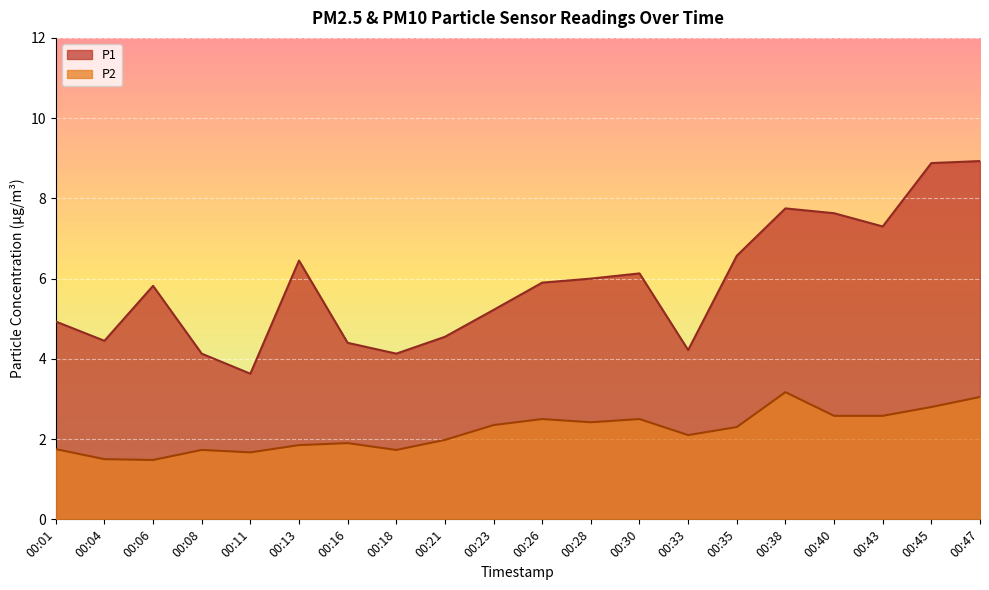

What is the difference between the P1 values at 00:47 and 00:08?

4.8